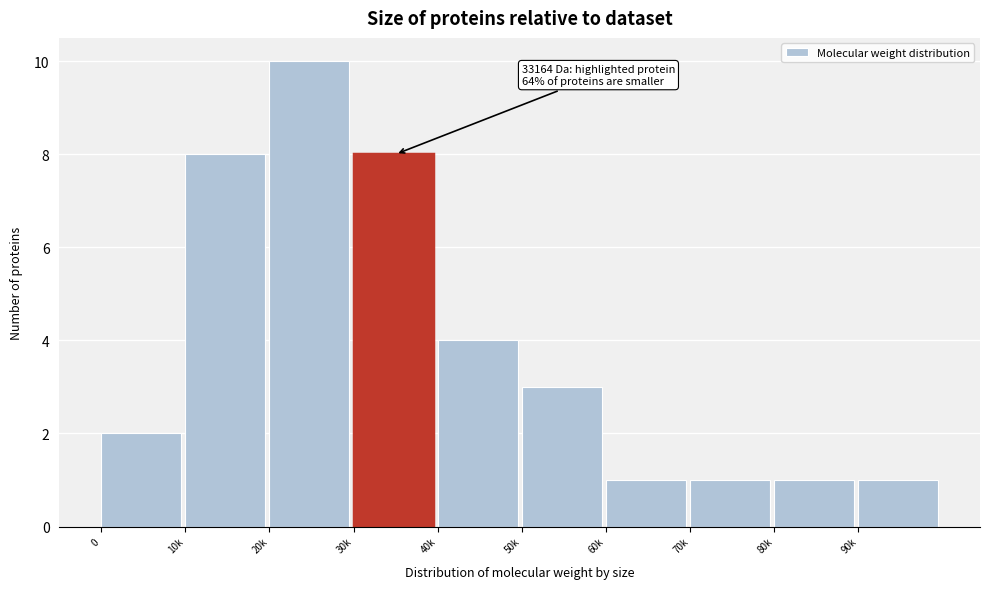

Reading right to left, extract all data points from this chart.

90k=1	80k=1	70k=1	60k=1	50k=3	40k=4	30k=8	20k=10	10k=8	0=2